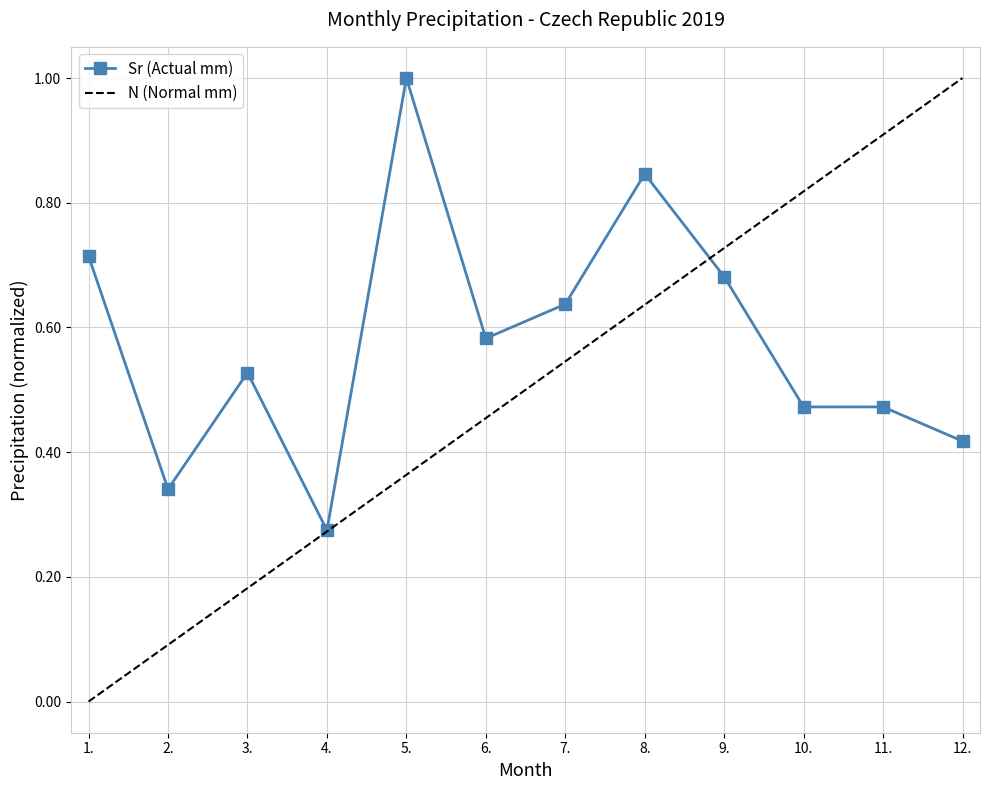

What is the minimum value shown in the chart?

0.3